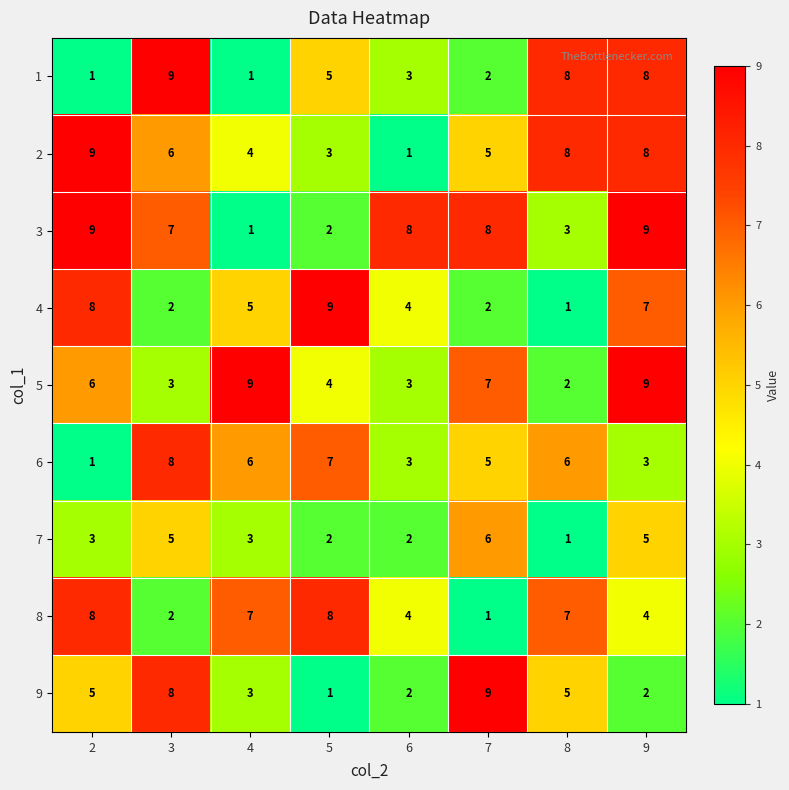

True or false: 9 has a value of 8 at 8.

False